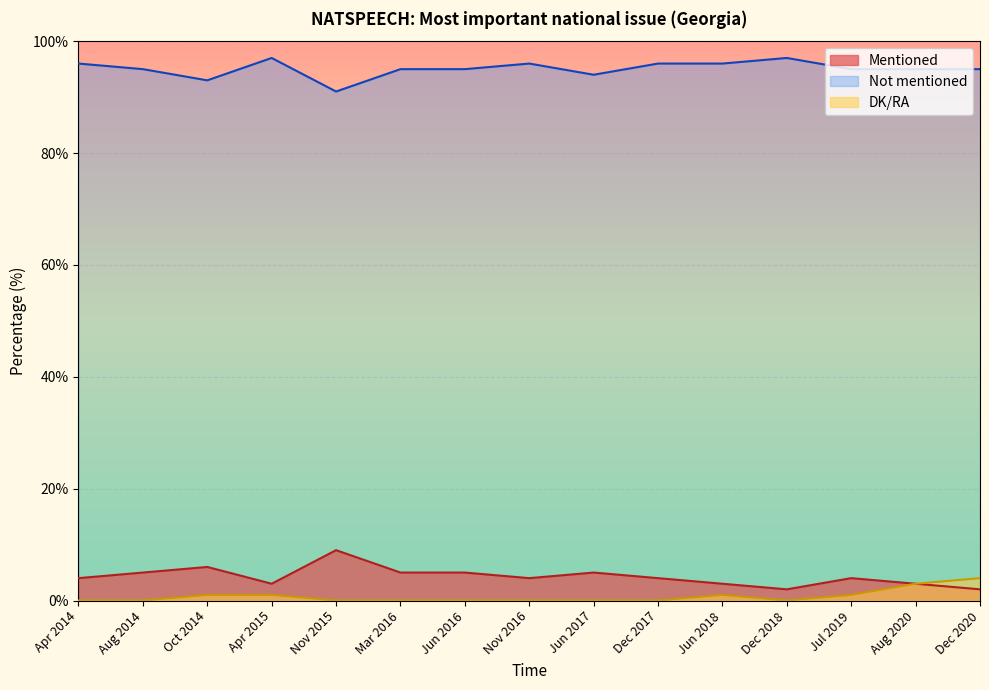

What is the value of the DK/RA point at the 4th from the left?

1